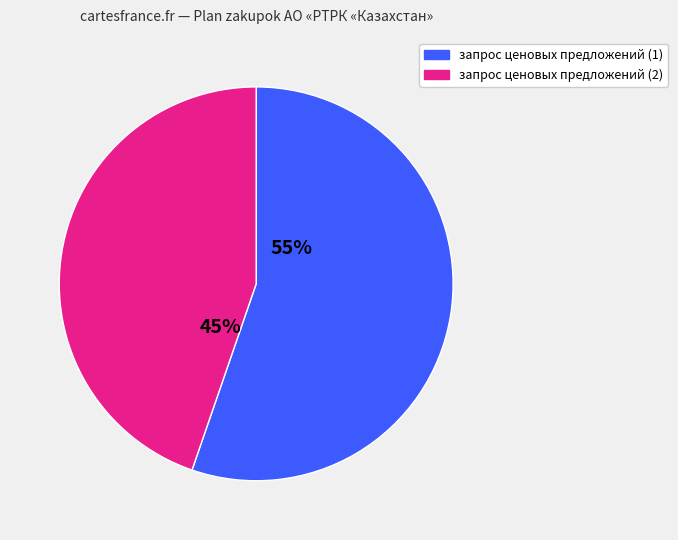

Is there a majority slice in this chart?

Yes